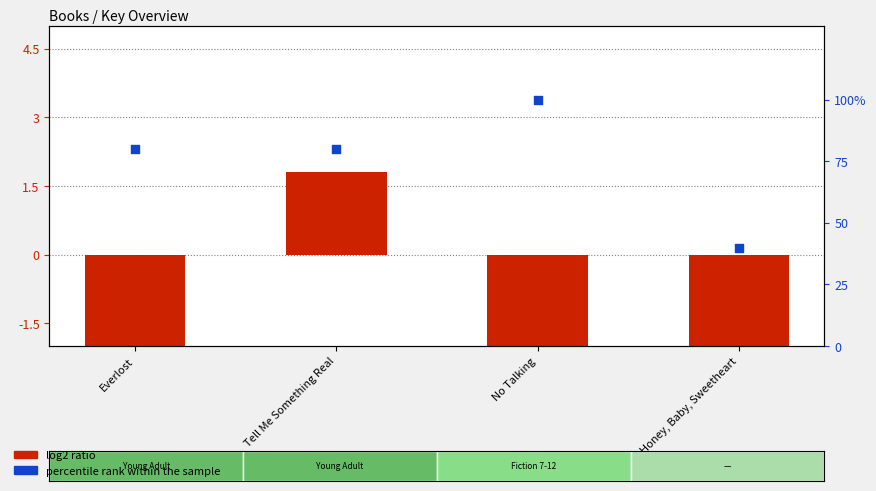

At how many categories does at least one series exceed 3?

4